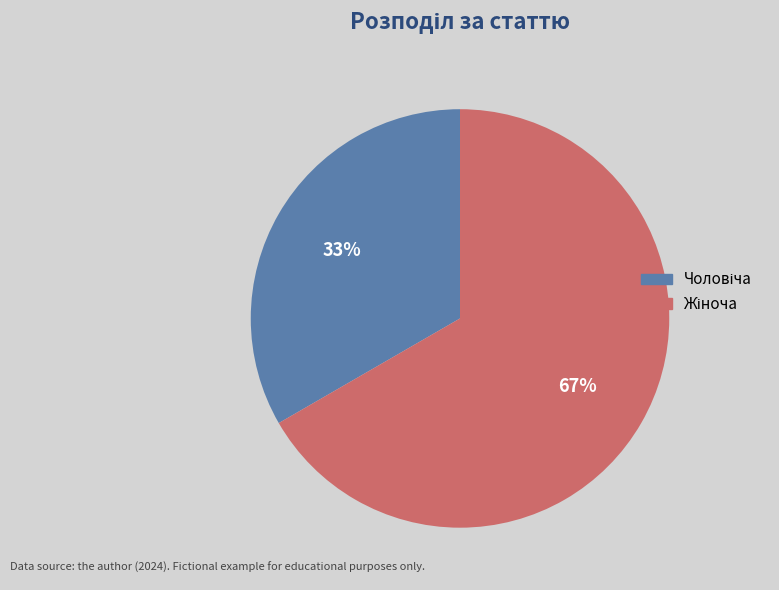

Does any single category account for the majority?

Yes